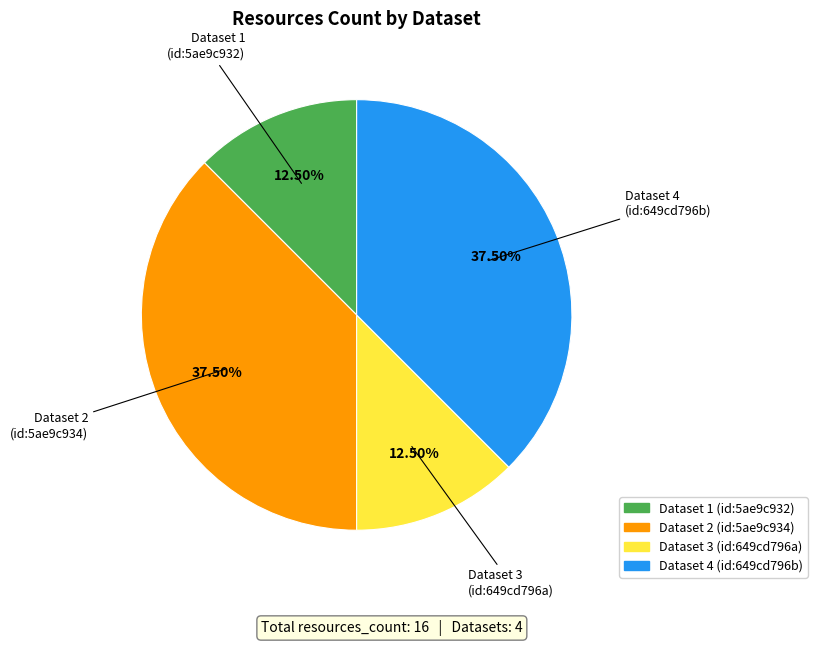

How many slices are in this pie chart?

4